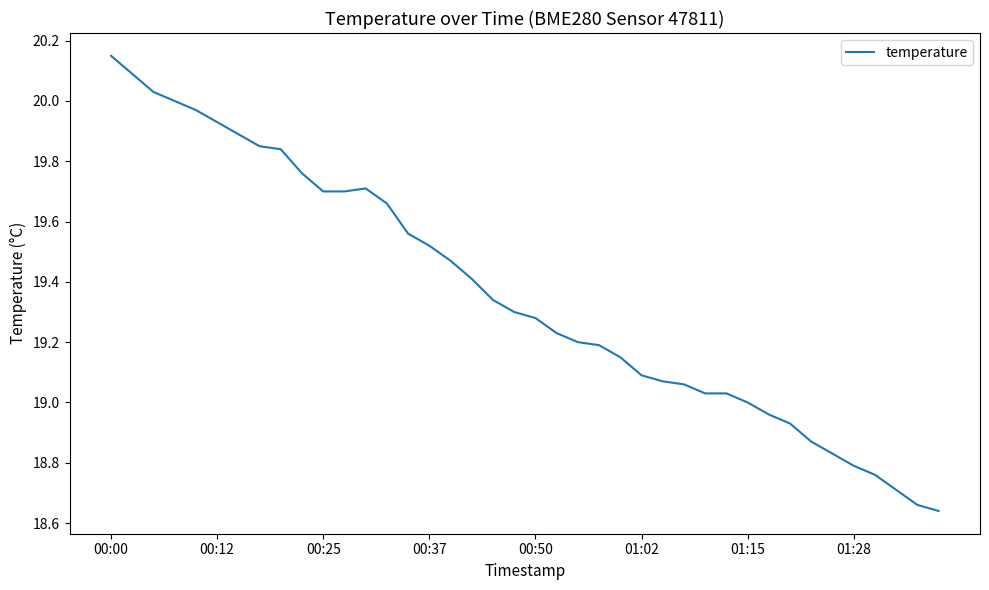

What is the difference between the maximum and minimum values?

1.5